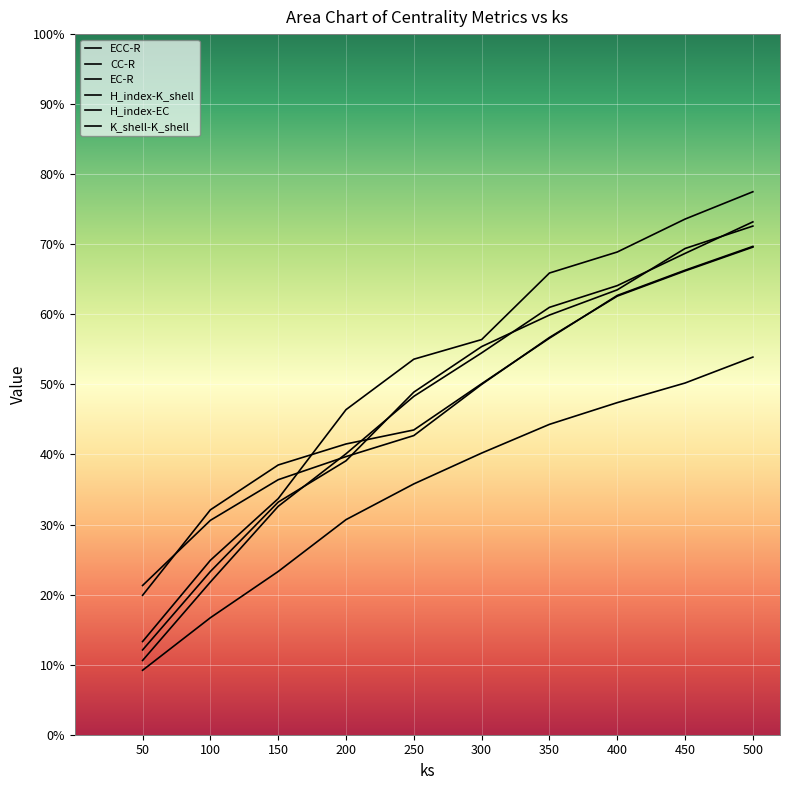

What is the sum of all CC-R values?

4.8